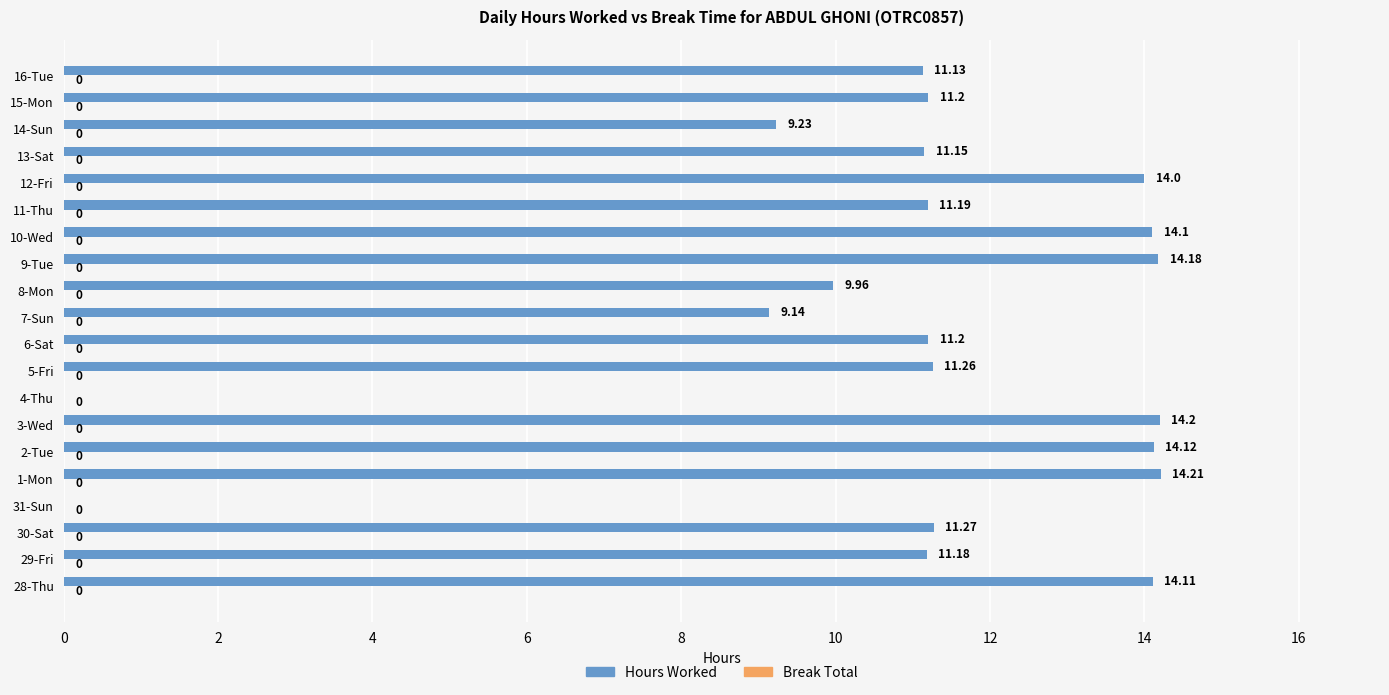

Approximately how many times larger is the value at 3-Wed compared to 5-Fri?

1.3